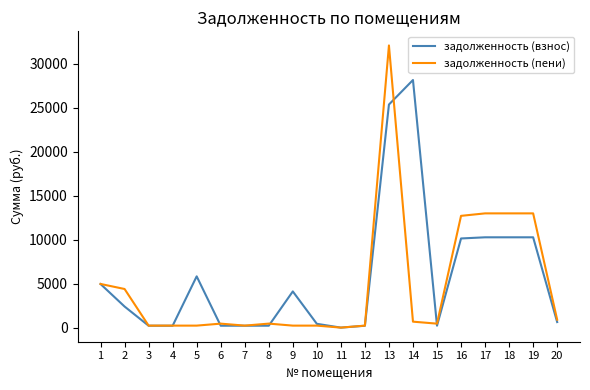

The value of задолженность (пени) at 20 is 898.6. True or false?

True